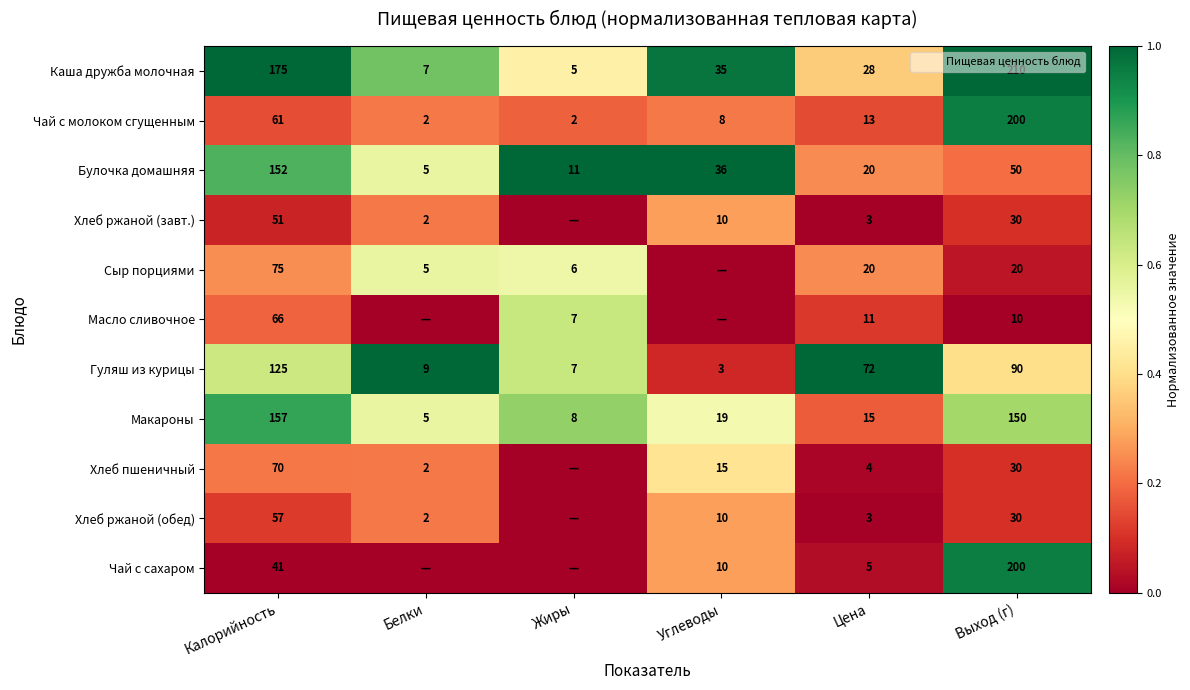

What is the greatest value displayed?

1.0